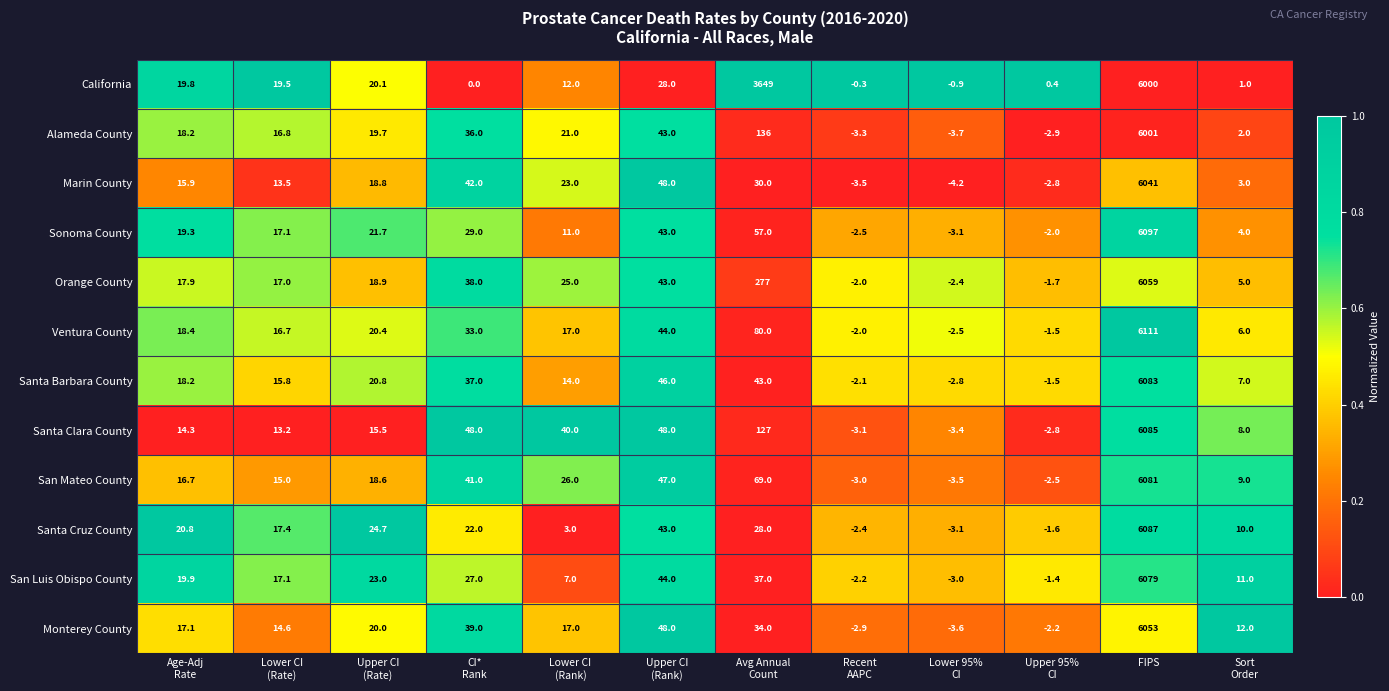

List the series in order of their peak value, lowest first.

California, Alameda County, Marin County, Monterey County, Orange County, San Luis Obispo County, San Mateo County, Santa Barbara County, Santa Clara County, Santa Cruz County, Sonoma County, Ventura County